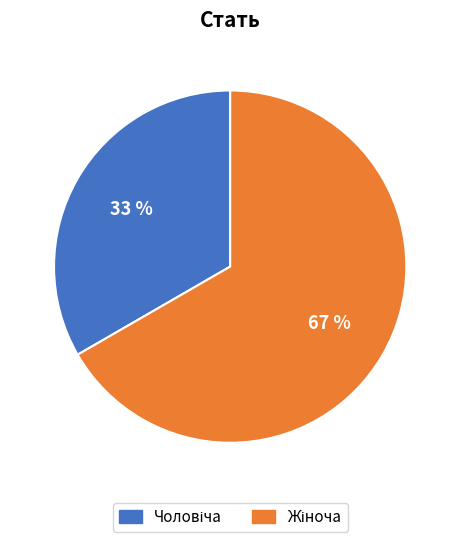

Is there any slice that represents more than half of the pie?

Yes